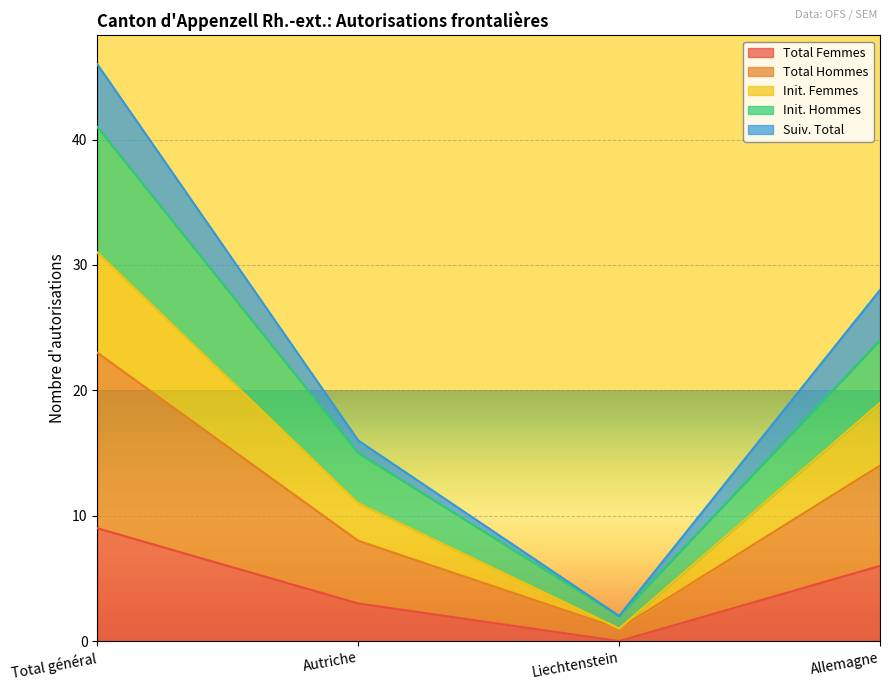

Which has a higher value, Allemagne or Total général?

Total général